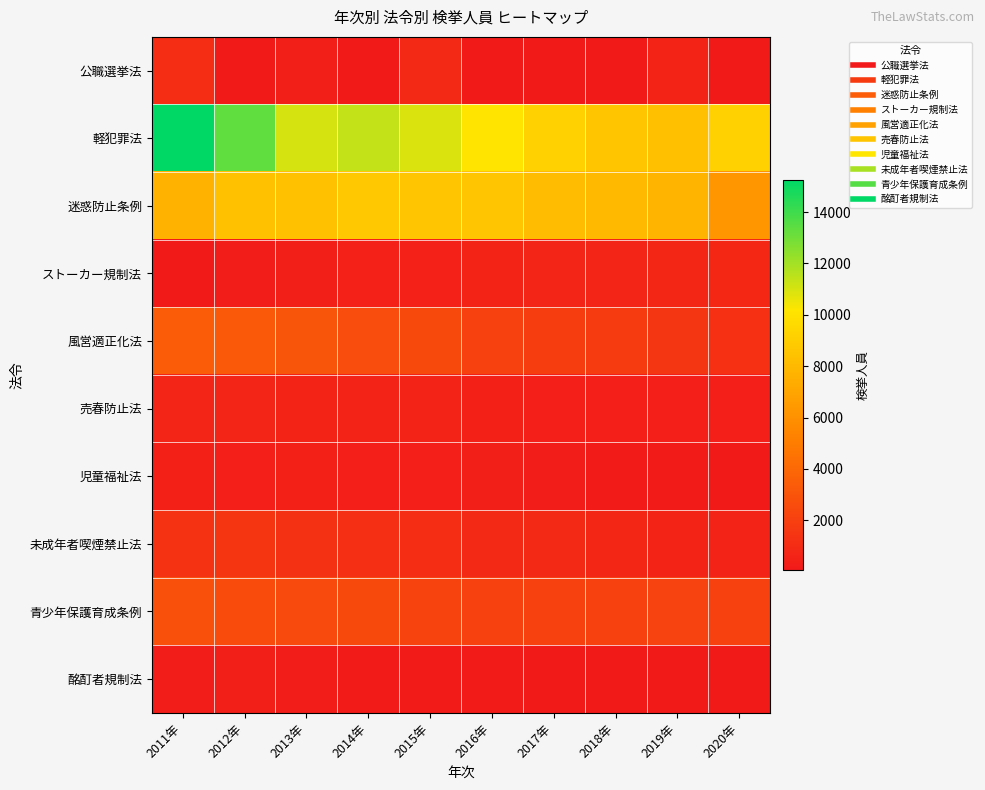

Which has a higher value, 2016年 or 2015年?

2015年